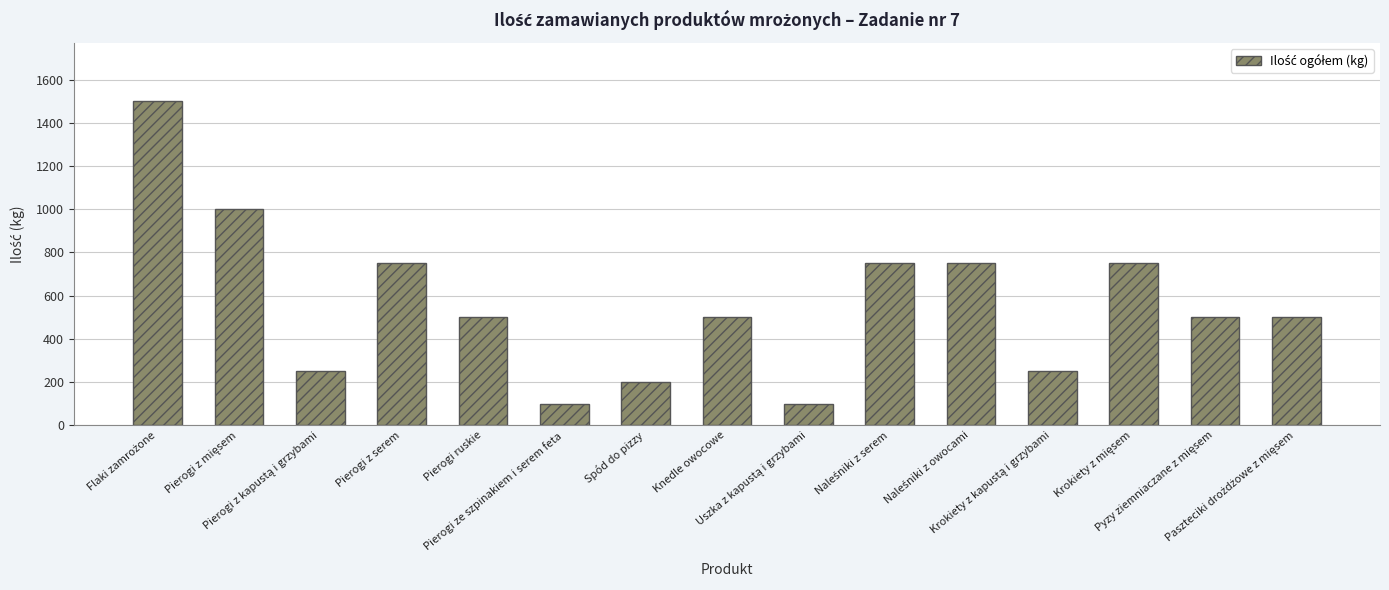

What is the value of the 5th bar from the left?

500